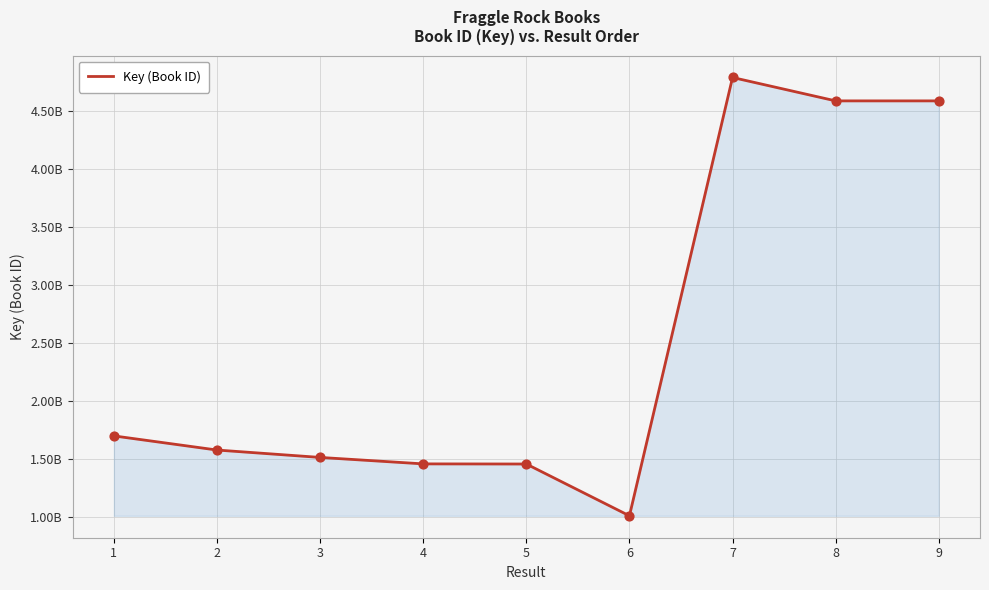

Does the chart have visible grid lines?

Yes